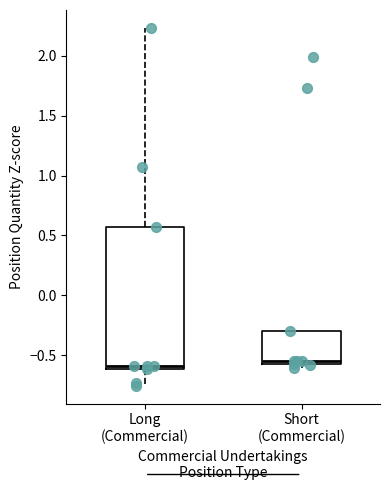

Where does the lower whisker of the box for Long (Commercial) end on the y-axis? The values are not printed on the chart, so give them approximately, as read against the axis.

-0.75